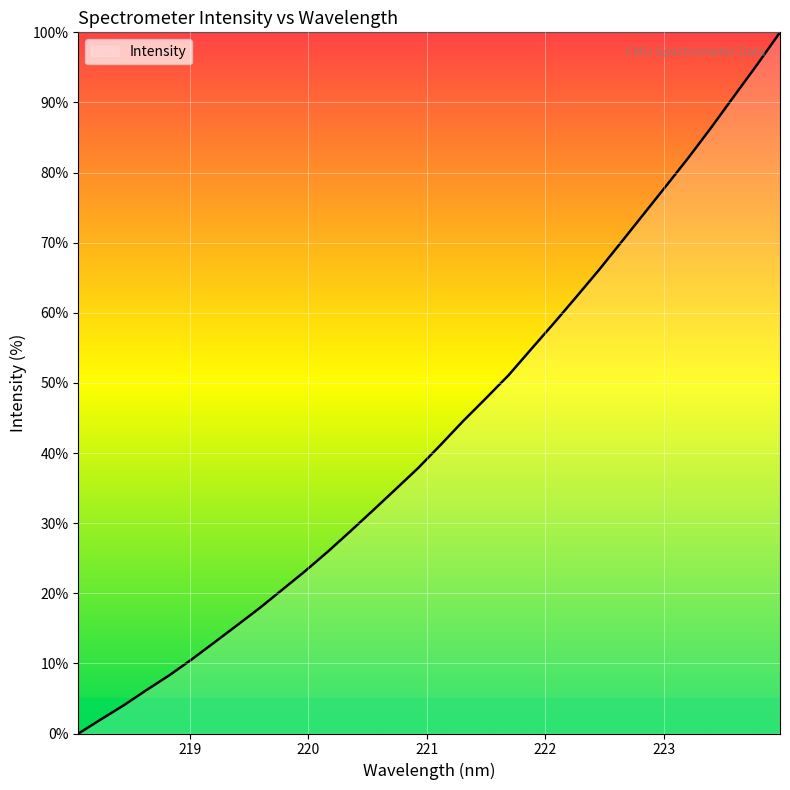

What is the greatest value displayed?

100.0